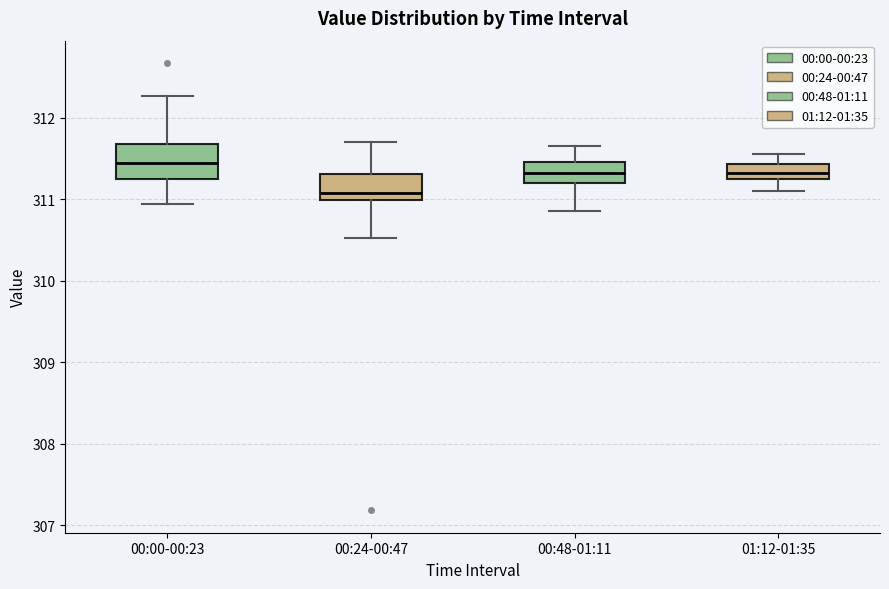

Which box is the tallest, from its lower edge to its upper edge?

00:00-00:23